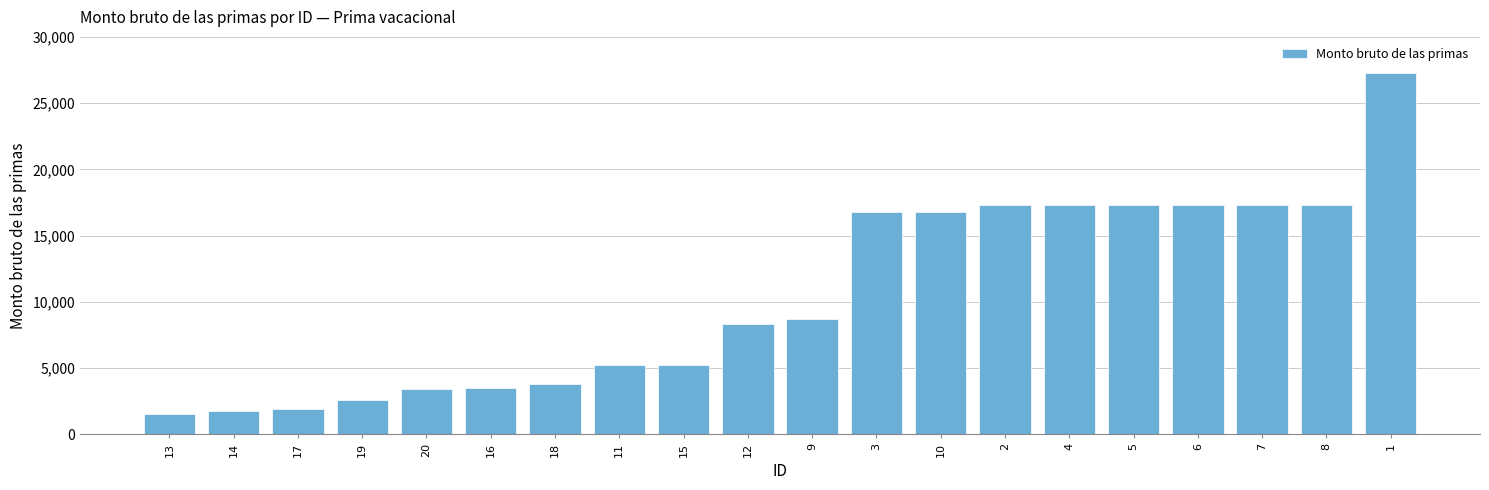

What is the change in value from 9 to 3?

+8086.9